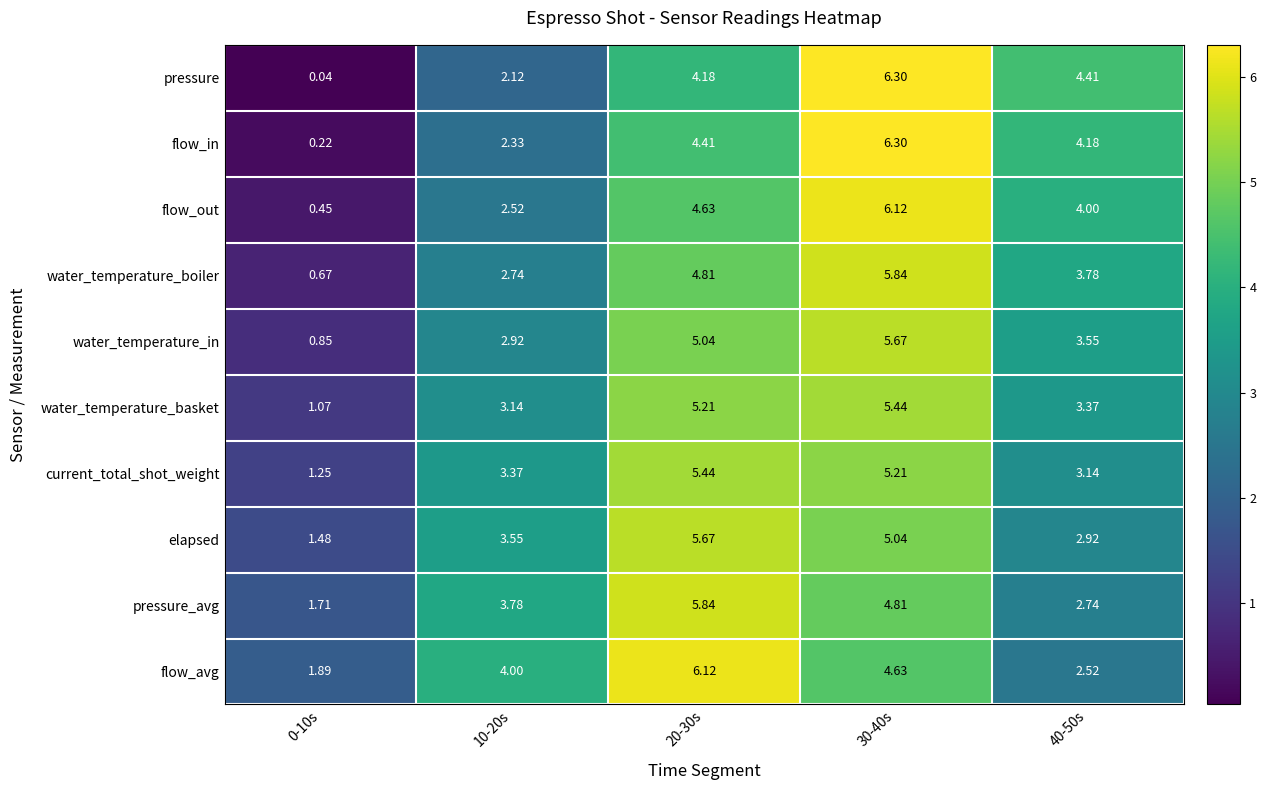

Which series has the largest total across all categories?

flow_avg